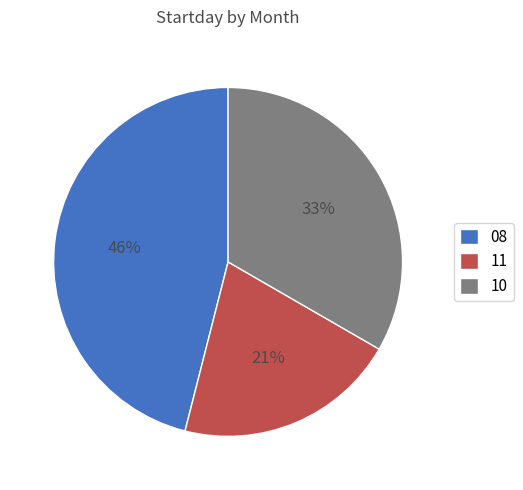

Is there a majority slice in this chart?

No